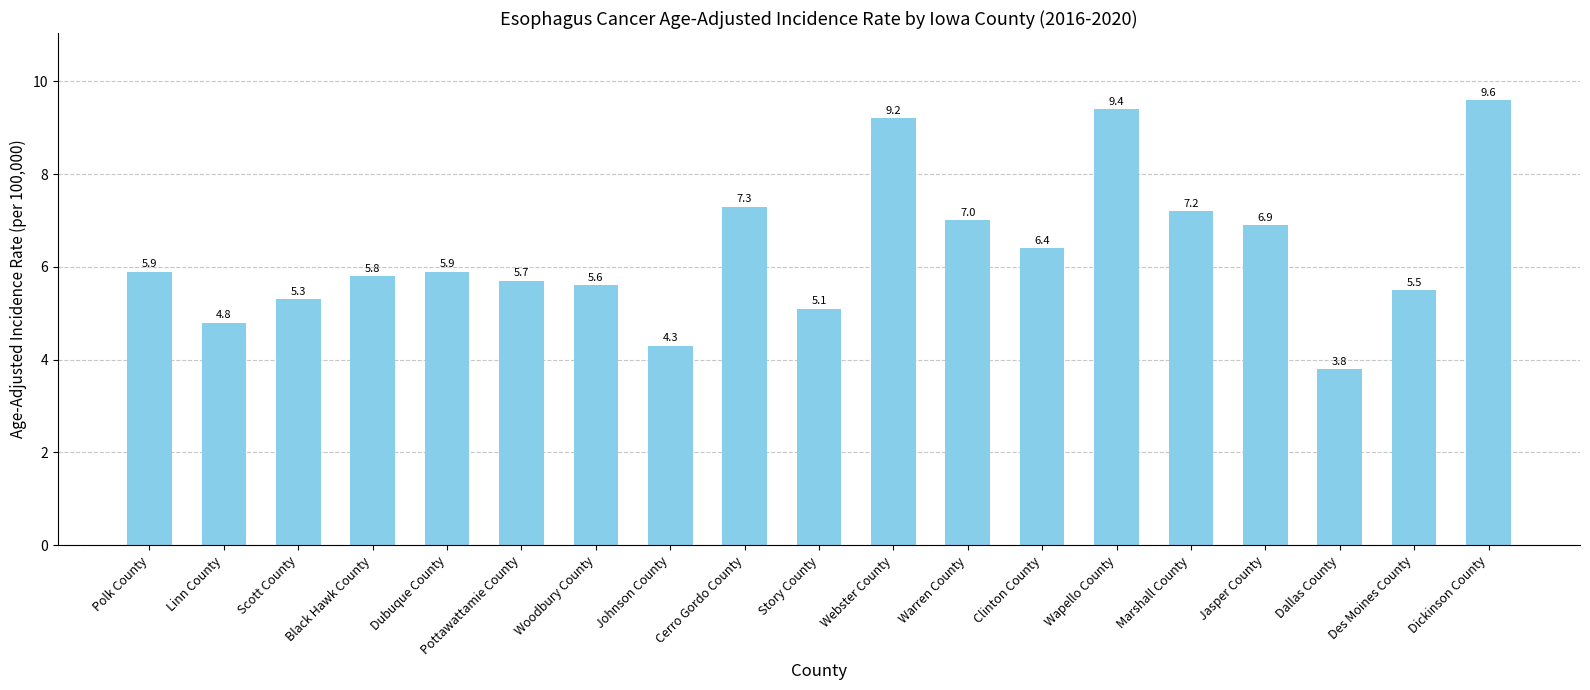

What is the value of the 9th bar from the left?

7.3